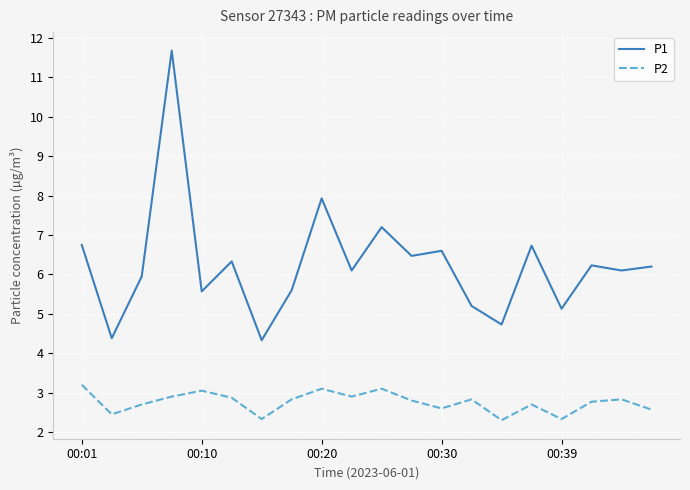

What is the minimum value shown in the chart?

2.3